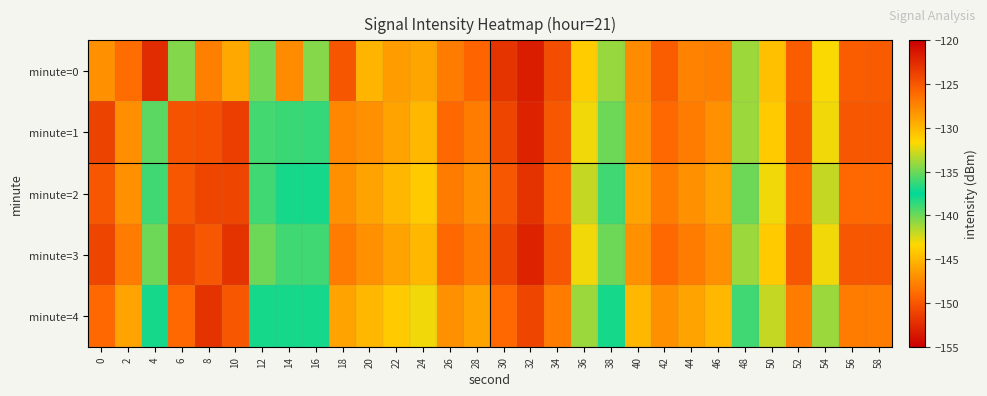

Which series has the largest total across all categories?

minute=0